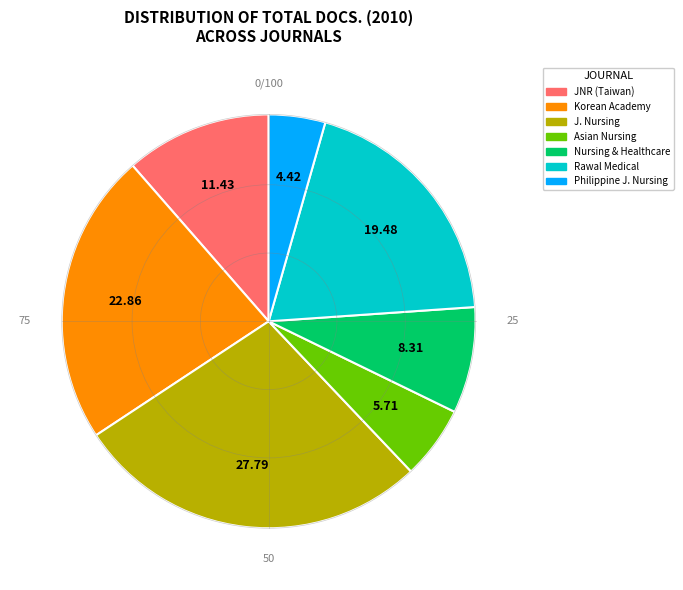

Is there any slice that represents more than half of the pie?

No